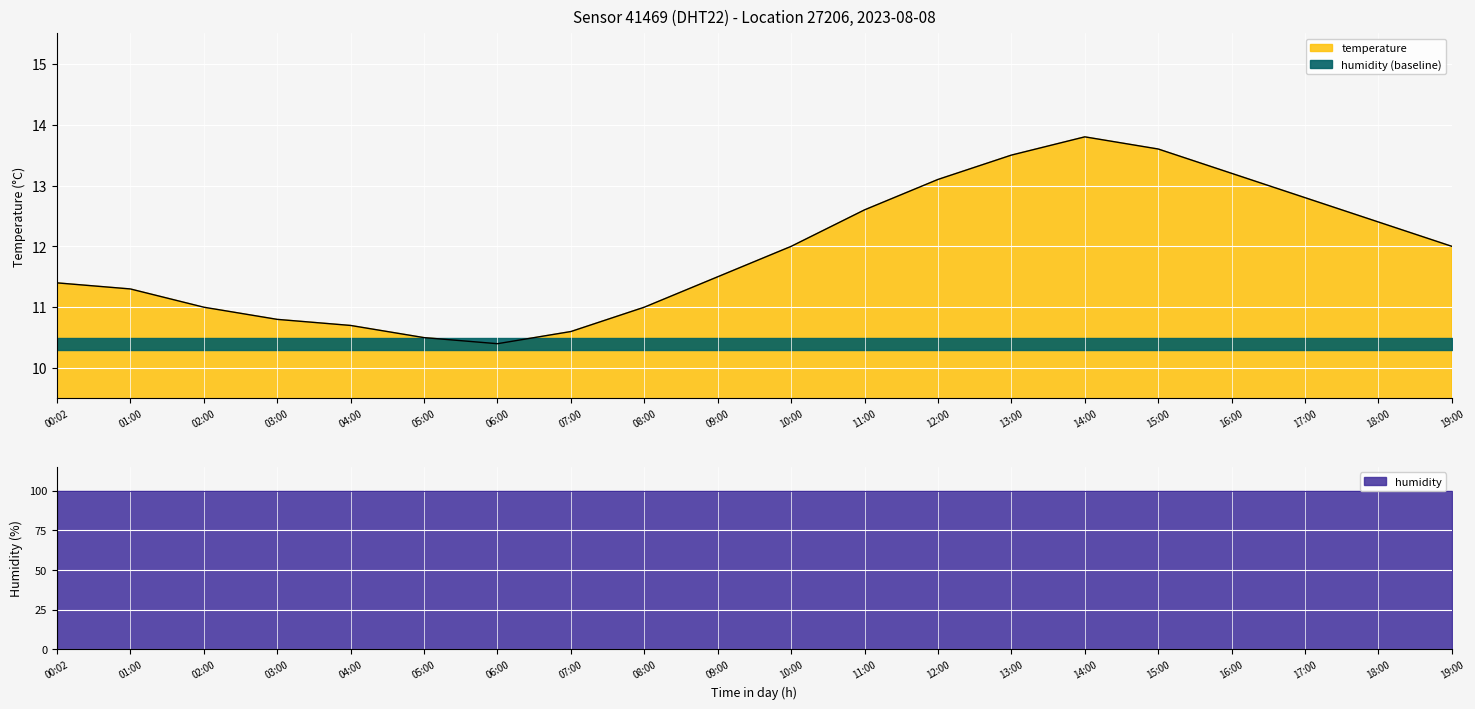

Where does the data first go above 12?

11:00